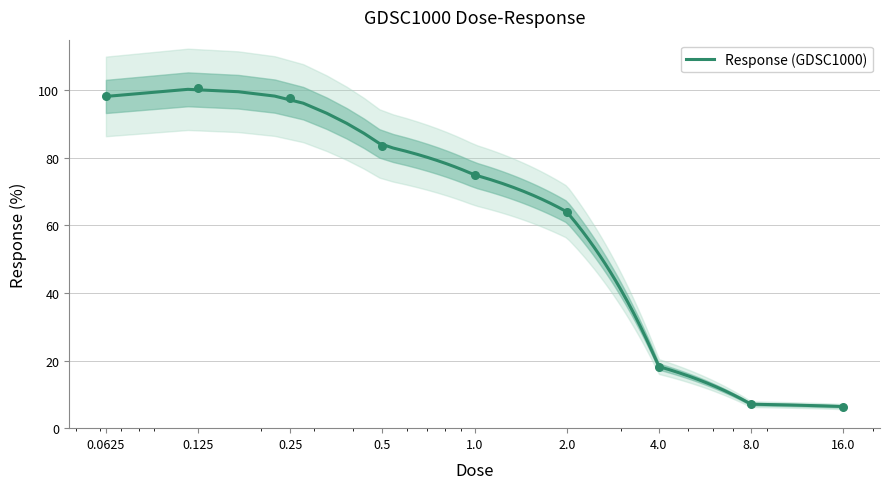

What is the ratio of the value at 0.25 to the value at 2.0?

1.5